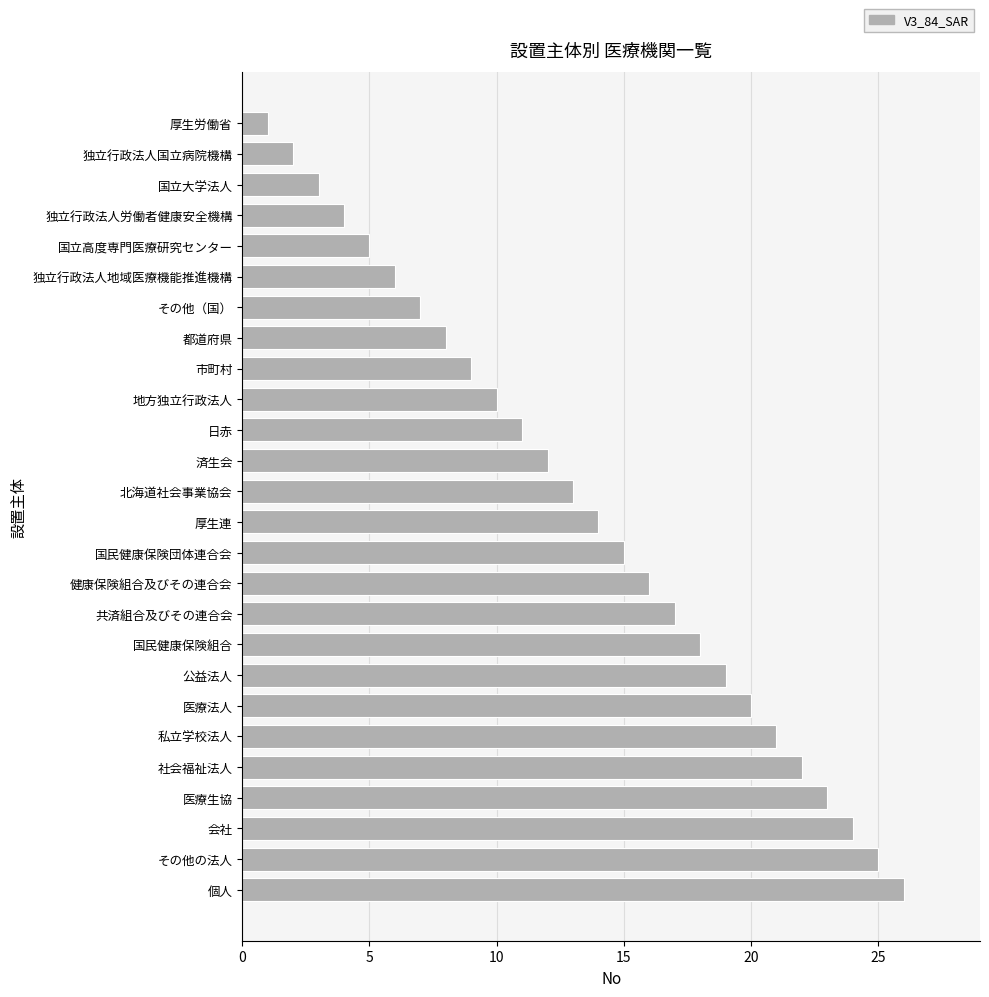

Count the number of categories in the chart.

26